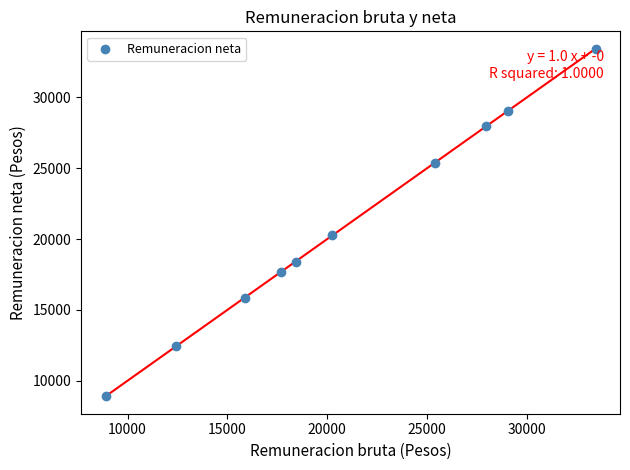

What Y value in the scatter plot is closest to 21167?

20257.8